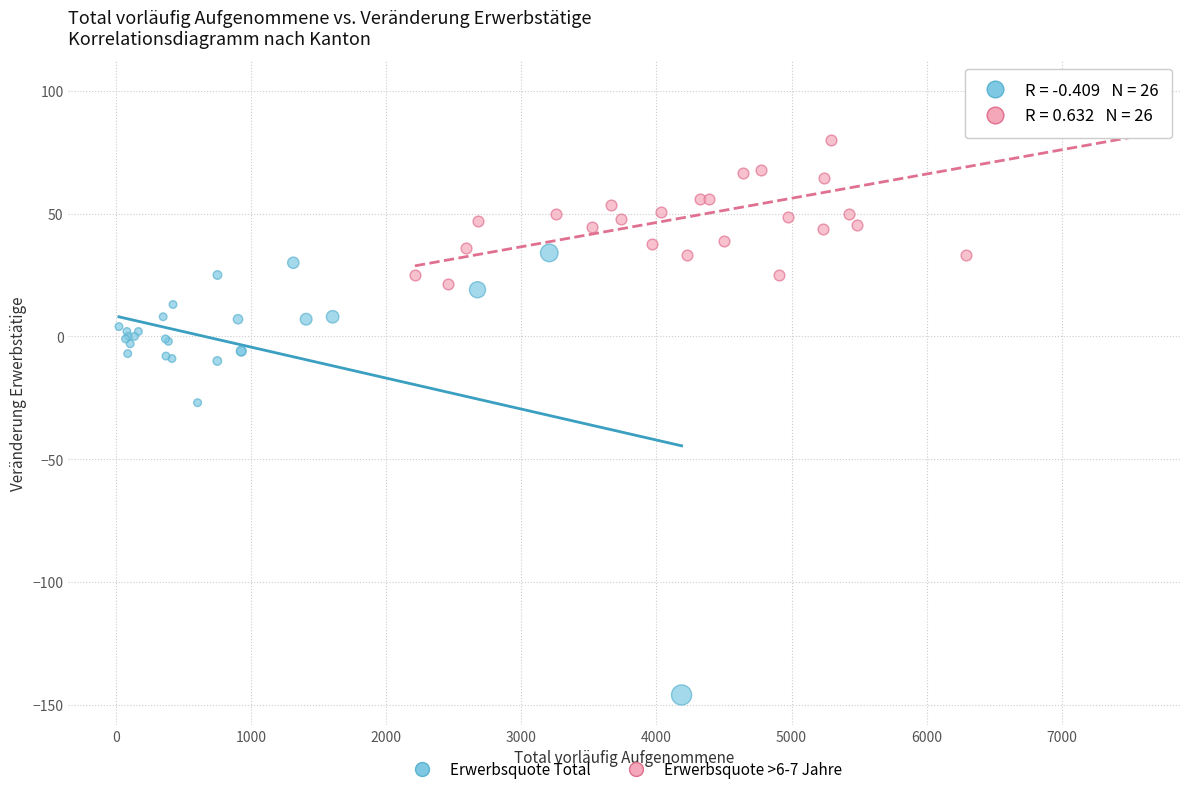

Which series has the largest Y range (max minus min)?

Erwerbsquote Total